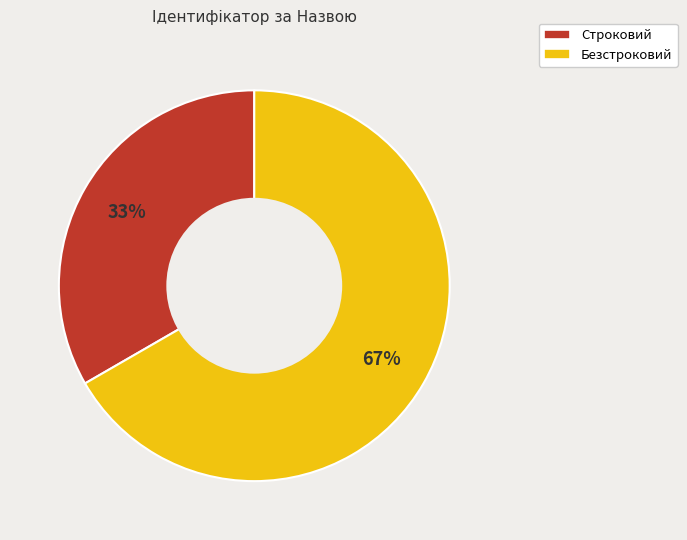

To the nearest percent, what is the average slice percentage?

50%